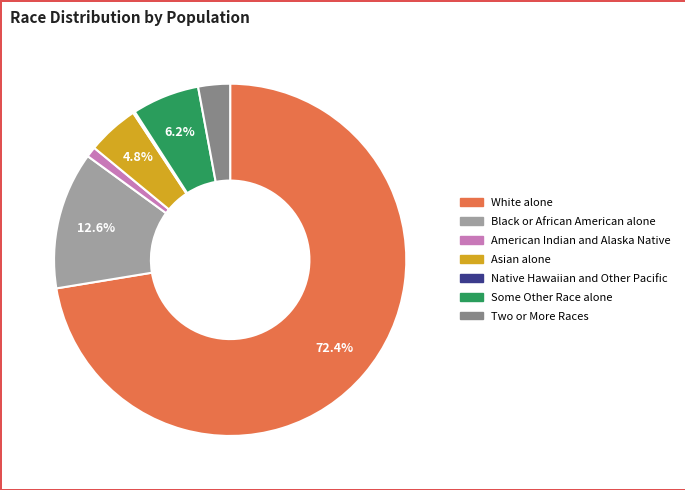

Which has a higher value, Asian alone or American Indian and Alaska Native?

Asian alone